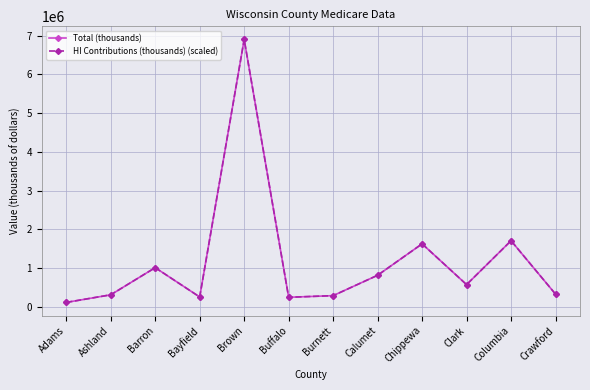

What are all the series names shown in the legend?

Total (thousands), HI Contributions (thousands) (scaled)